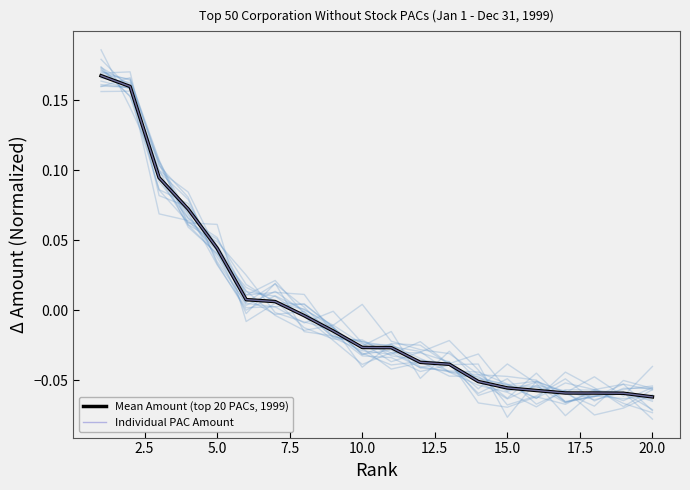

How many series are shown in this chart?

2